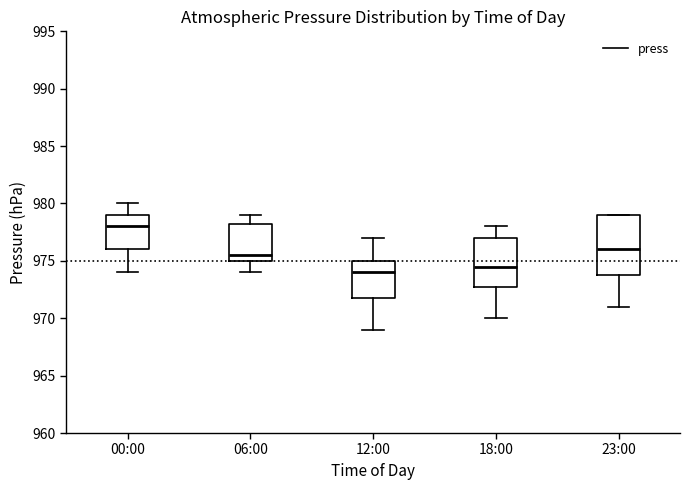

Reading left to right, read every box against the y-axis: the position of its median line, the range the box covers, and the ends of its whiskers. The values are not printed on the chart, so give them approximately, as read against the axis.

00:00: median 978.0, box 976.0 to 979.0, whiskers 974.0 to 980.0
06:00: median 975.5, box 975.0 to 978.5, whiskers 974.0 to 979.0
12:00: median 974.0, box 972.0 to 975.0, whiskers 969.0 to 977.0
18:00: median 974.5, box 973.0 to 977.0, whiskers 970.0 to 978.0
23:00: median 976.0, box 974.0 to 979.0, whiskers 971.0 to 979.0